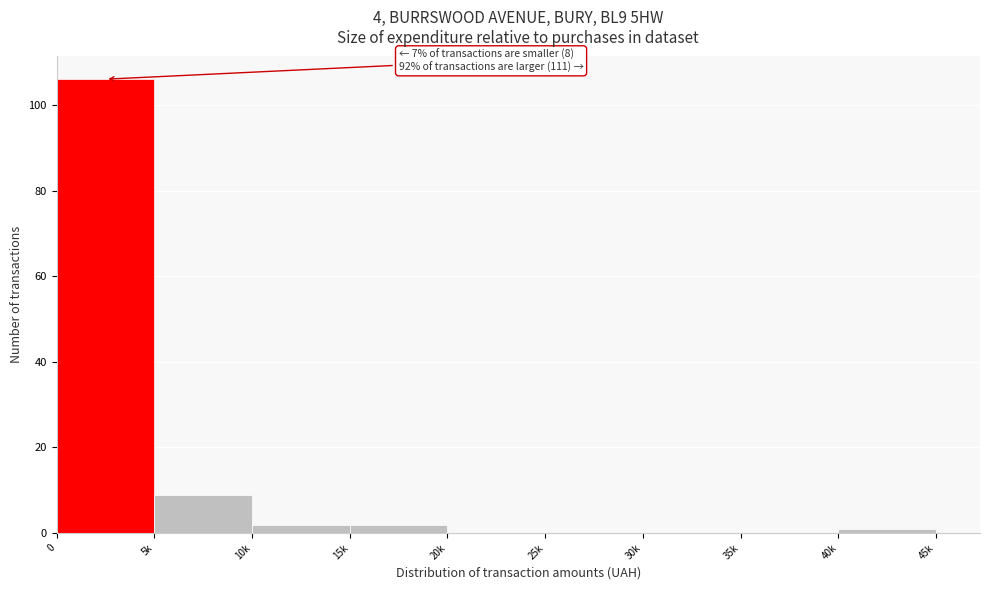

Reading right to left, extract all data points from this chart.

40k=1	35k=0	30k=0	25k=0	20k=0	15k=2	10k=2	5k=9	0=106